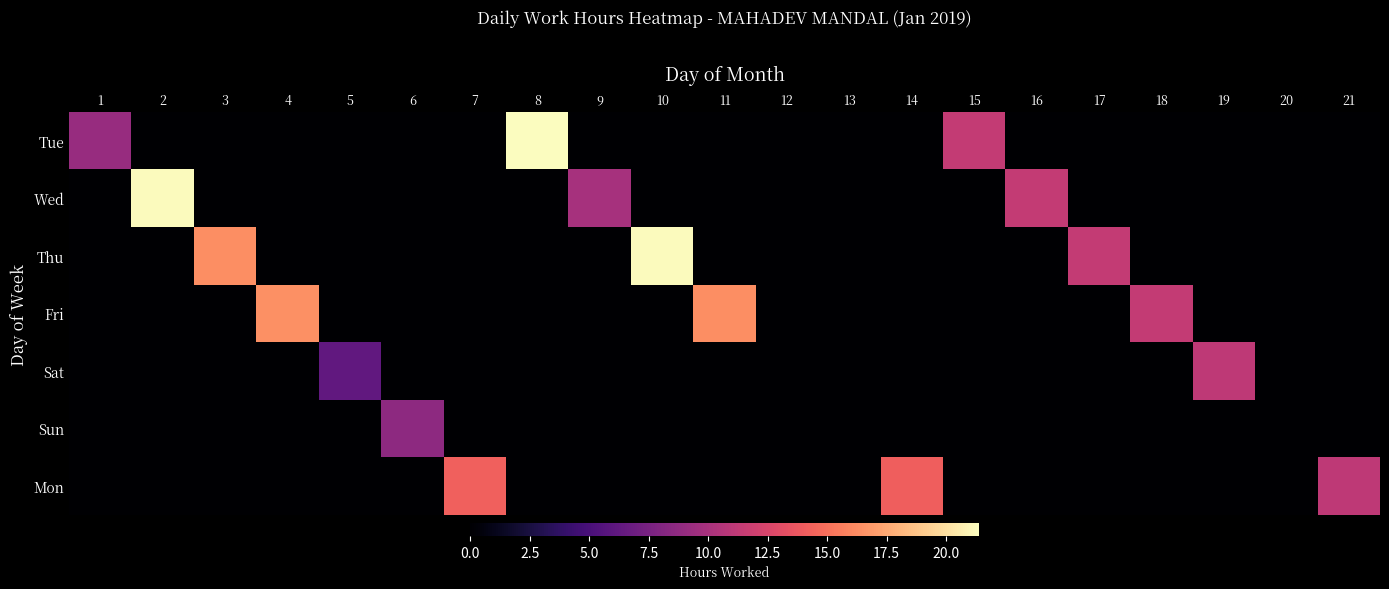

At 14, list the series in order from largest to smallest.

Mon, Tue, Wed, Thu, Fri, Sat, Sun